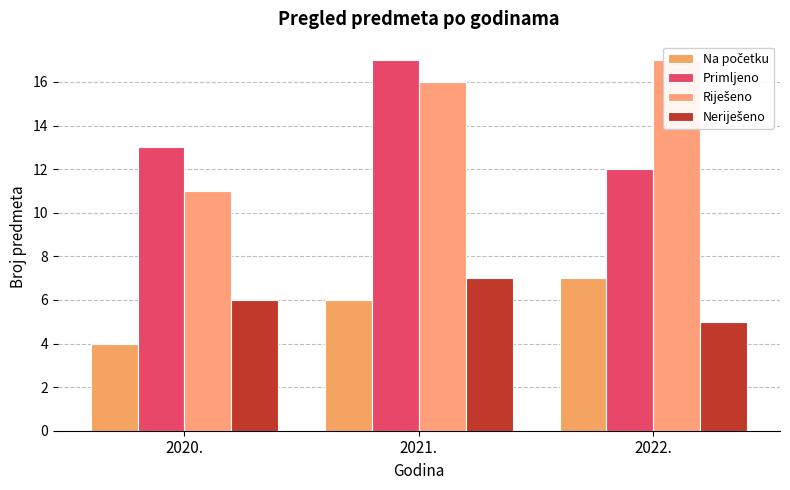

What is the difference between the second highest and minimum values in the Riješeno series?

5